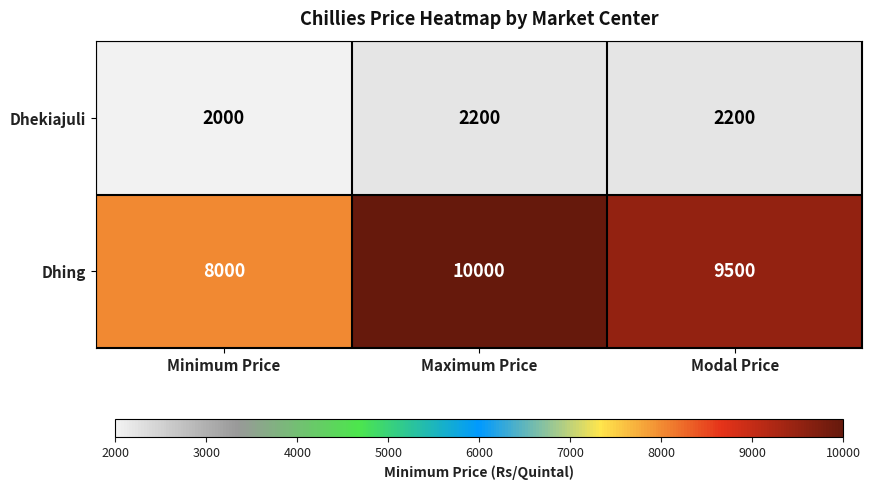

The value of Dhekiajuli at Minimum Price is 2000. True or false?

True